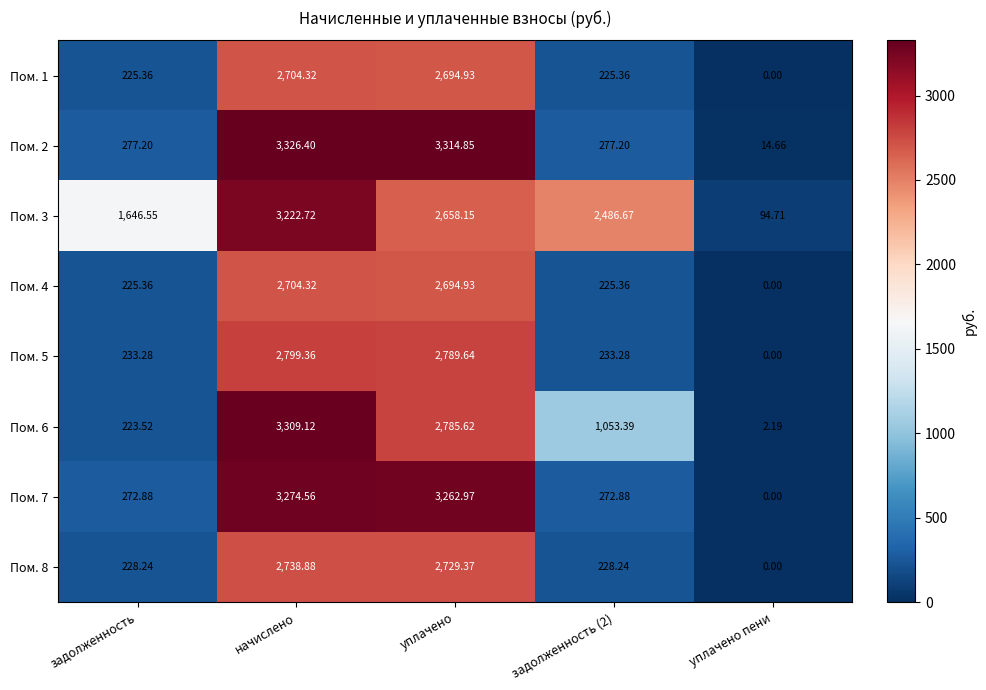

Which category has the highest value across all series?

начислено